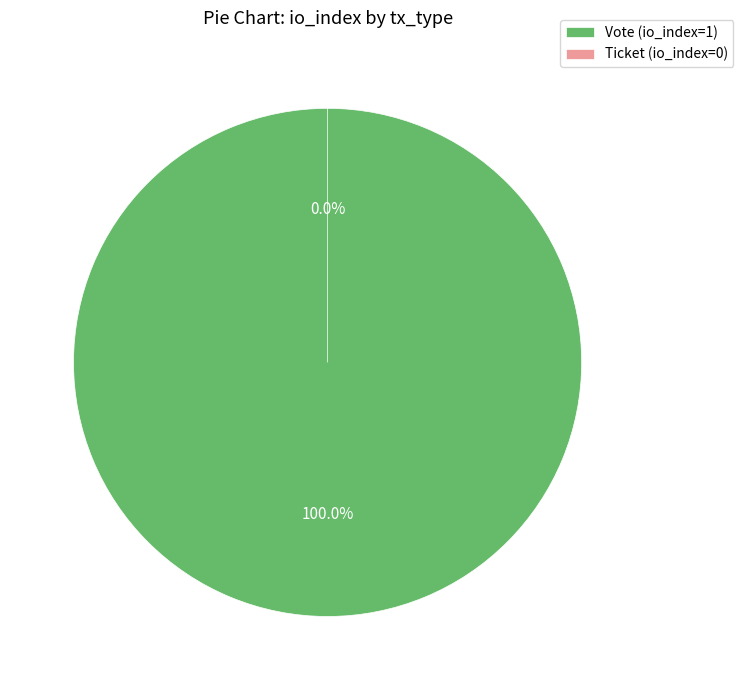

Count the number of slices in the pie.

2